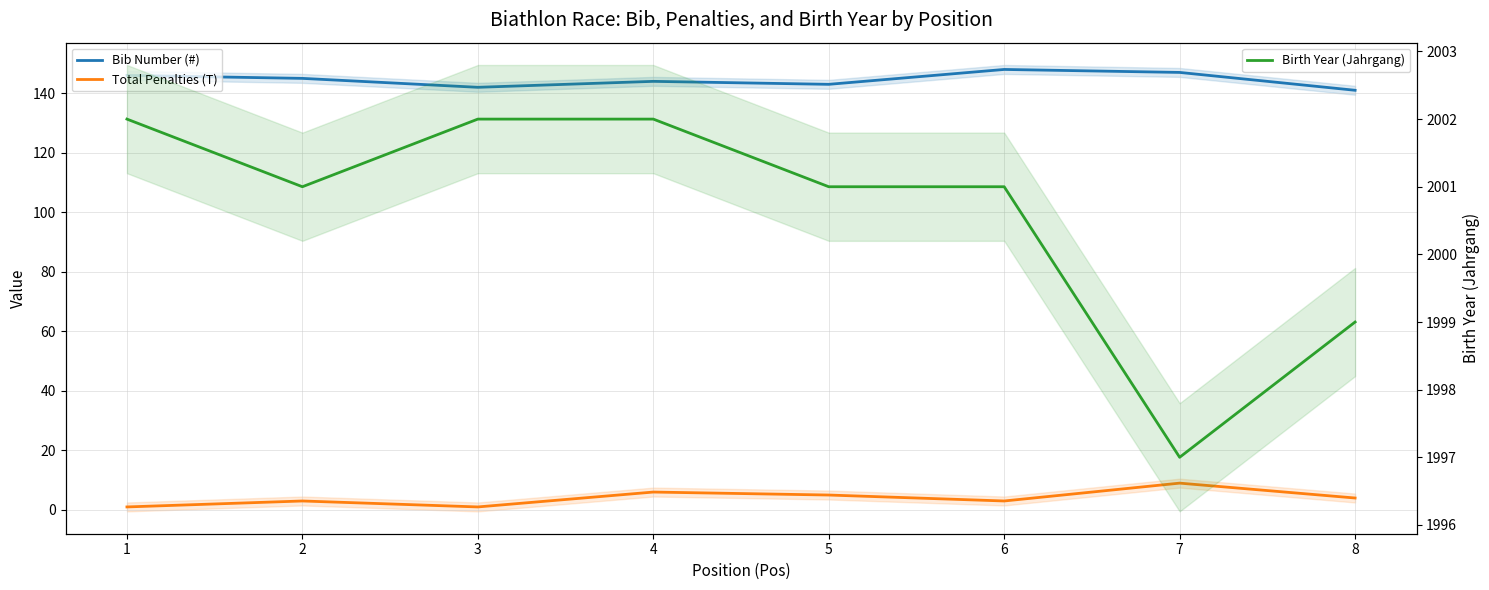

How many interior local valleys does the Bib Number (#) series have?

2